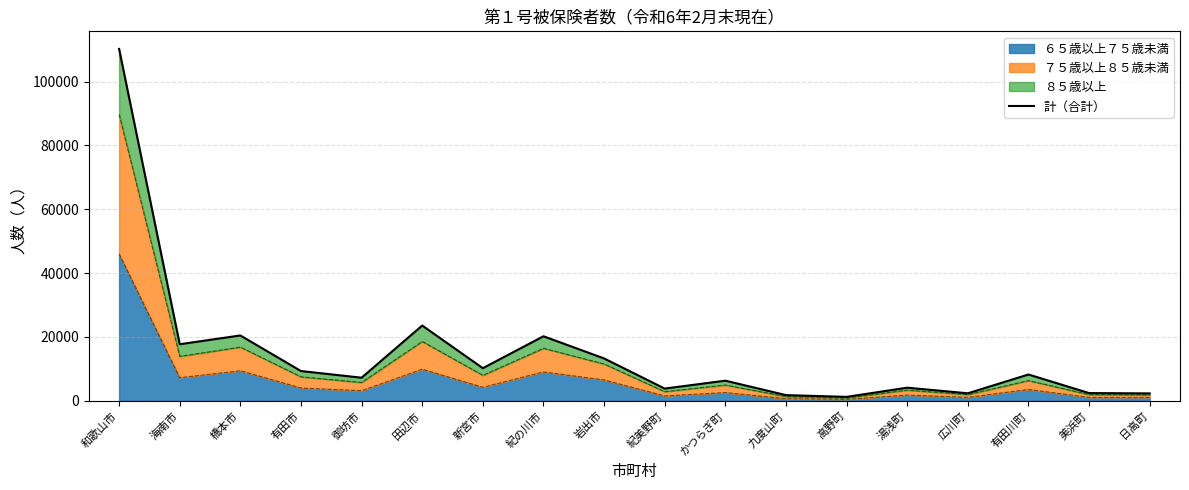

How many points are lower than both their immediate neighbors (excluding endpoints)?

6